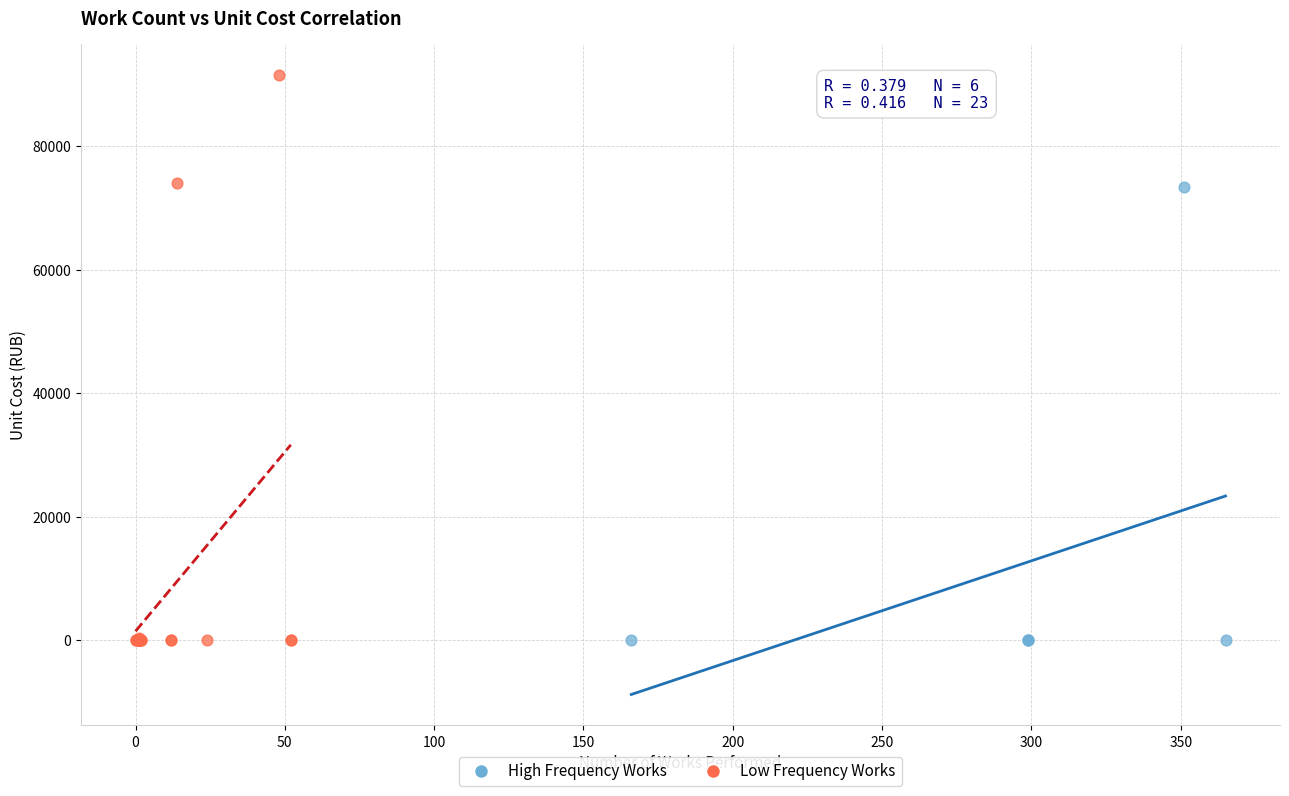

Which series contains the highest Y value?

Low Frequency Works